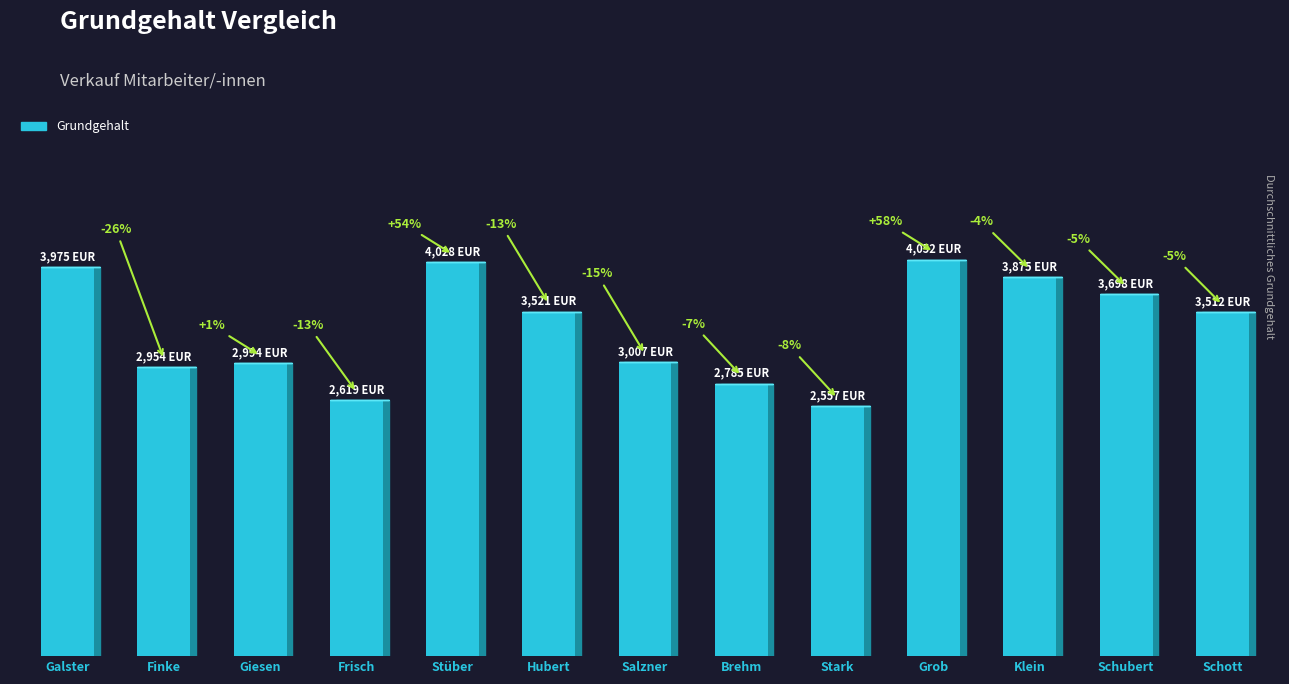

Does the chart contain any negative values?

No